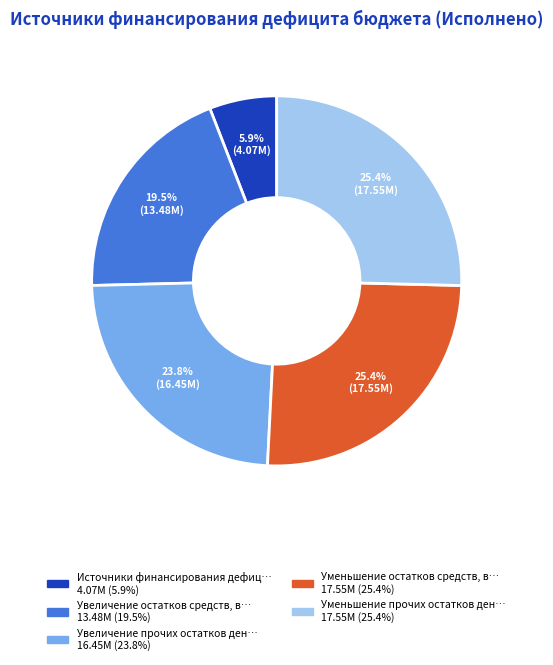

Is there a majority slice in this chart?

No